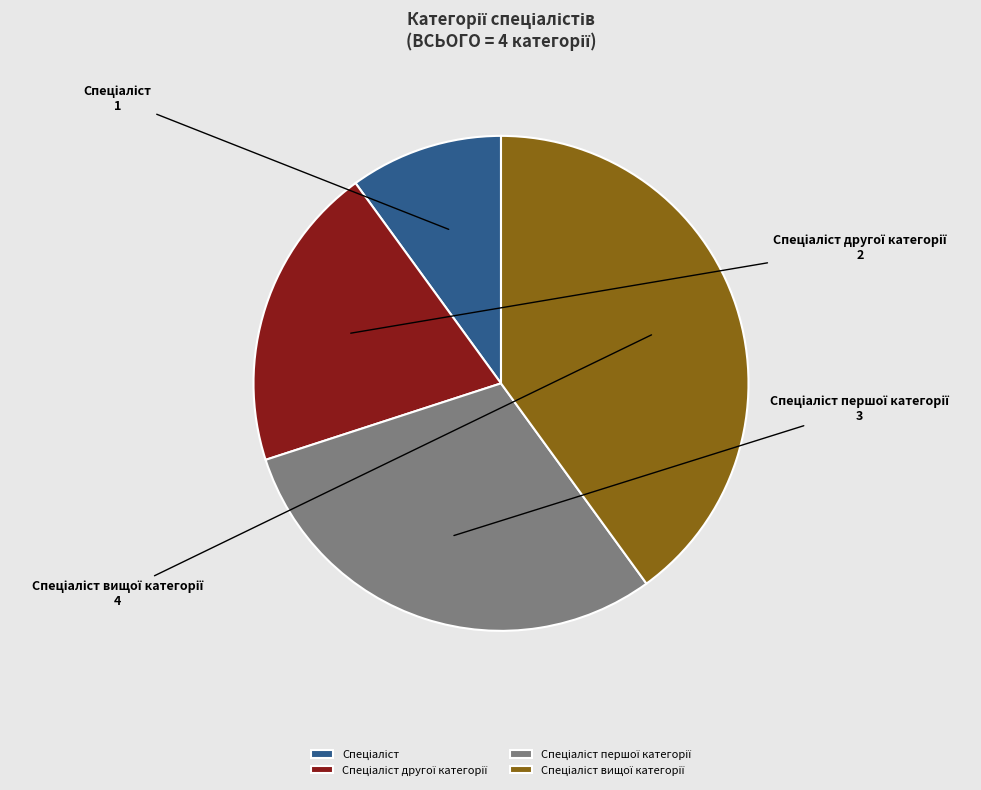

Is there any slice that represents more than half of the pie?

No